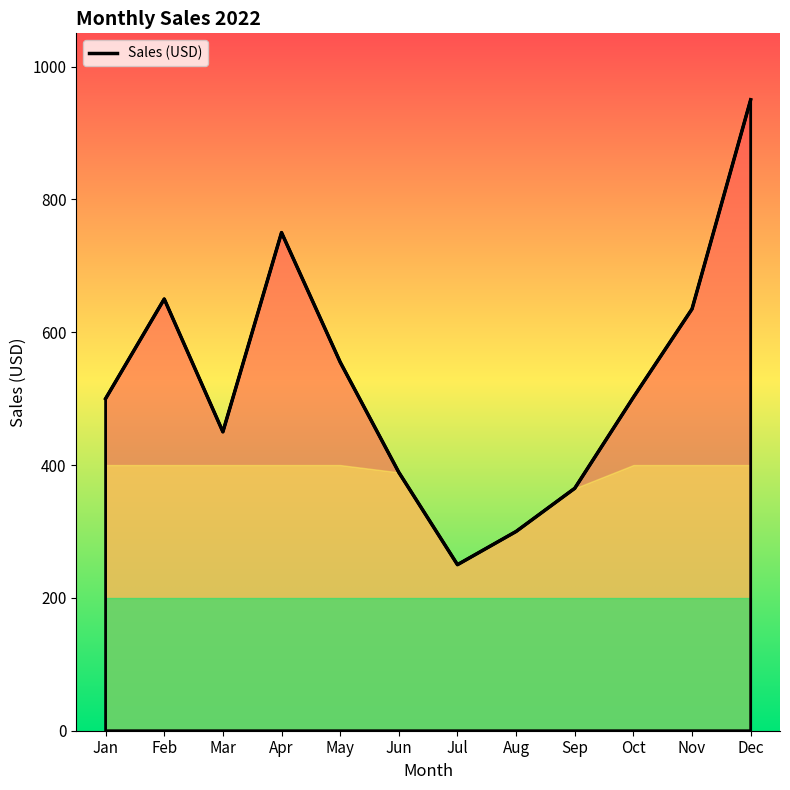

Does the chart have visible grid lines?

No